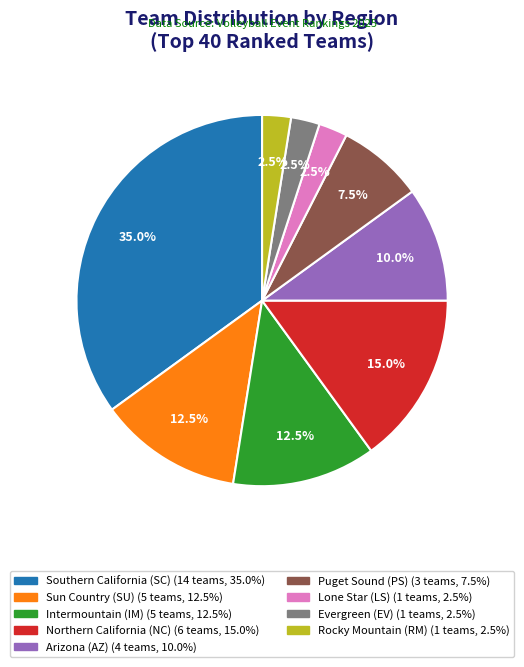

What is the ratio of the value at Southern California (SC) to the value at Sun Country (SU)?

2.8